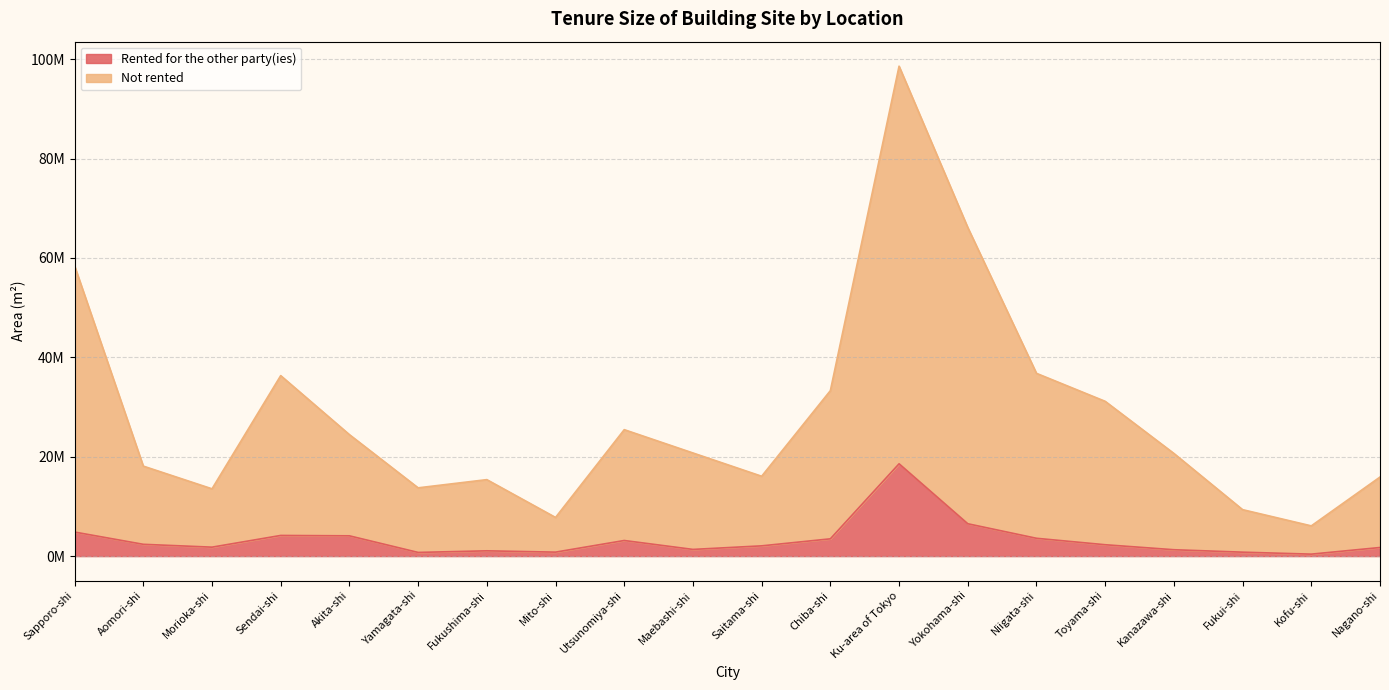

True or false: Rented for the other party(ies) and Not rented intersect in this chart.

False